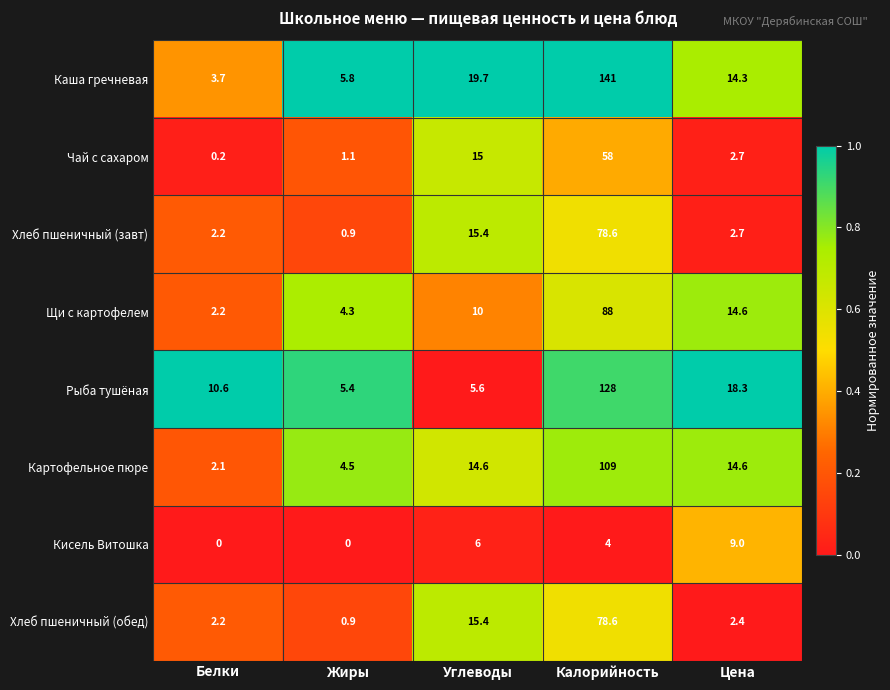

Rank the categories by Каша гречневая value from lowest to highest.

Белки, Жиры, Цена, Углеводы, Калорийность